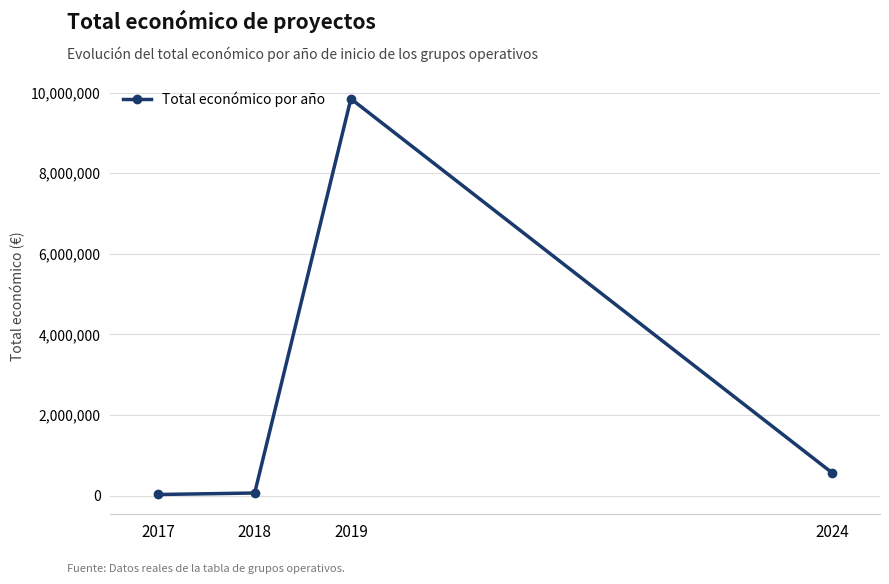

What is the average value?

2627001